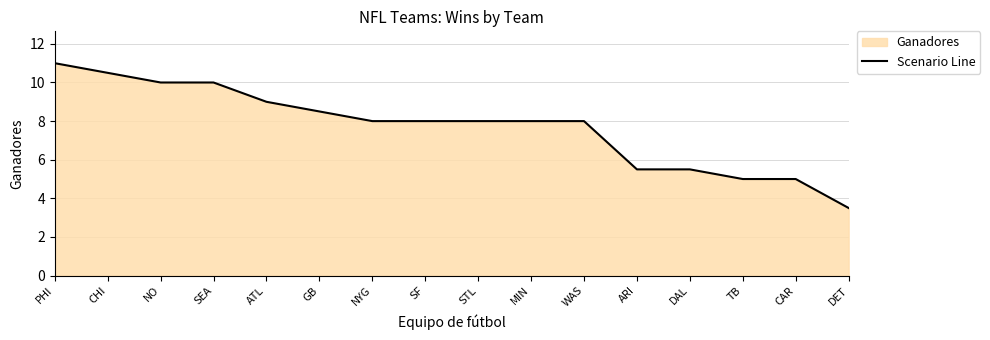

What is the ratio of the value at PHI to the value at TB?

2.2